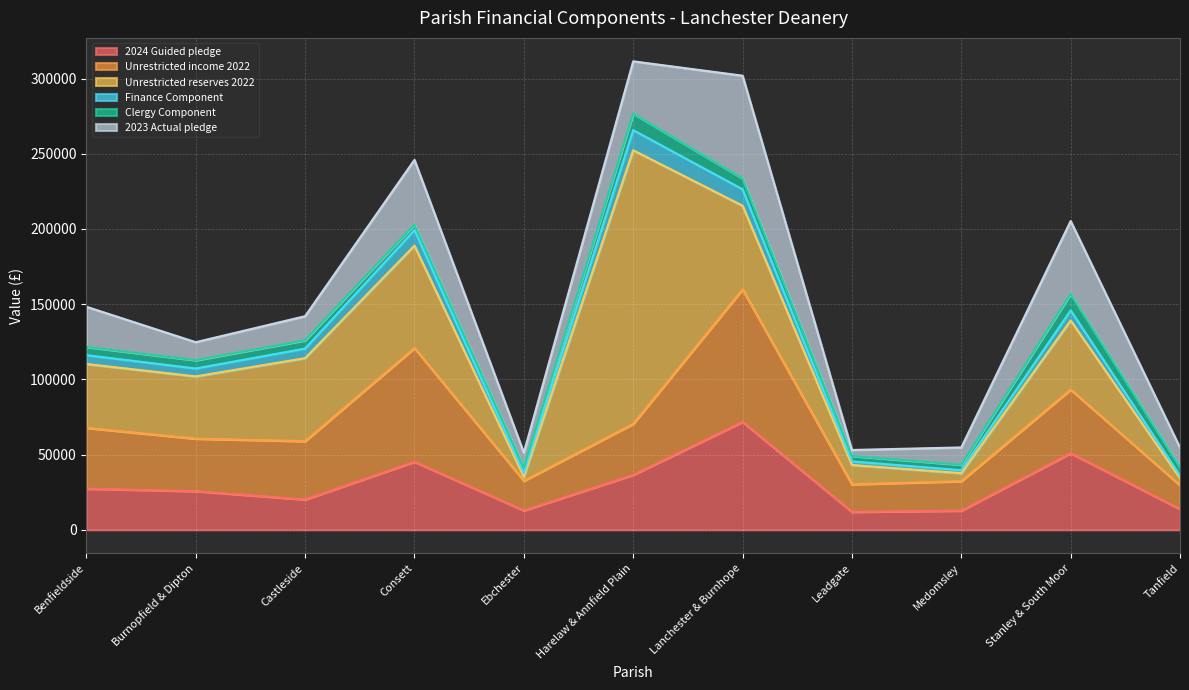

True or false: Clergy Component and Unrestricted income 2022 intersect in this chart.

False